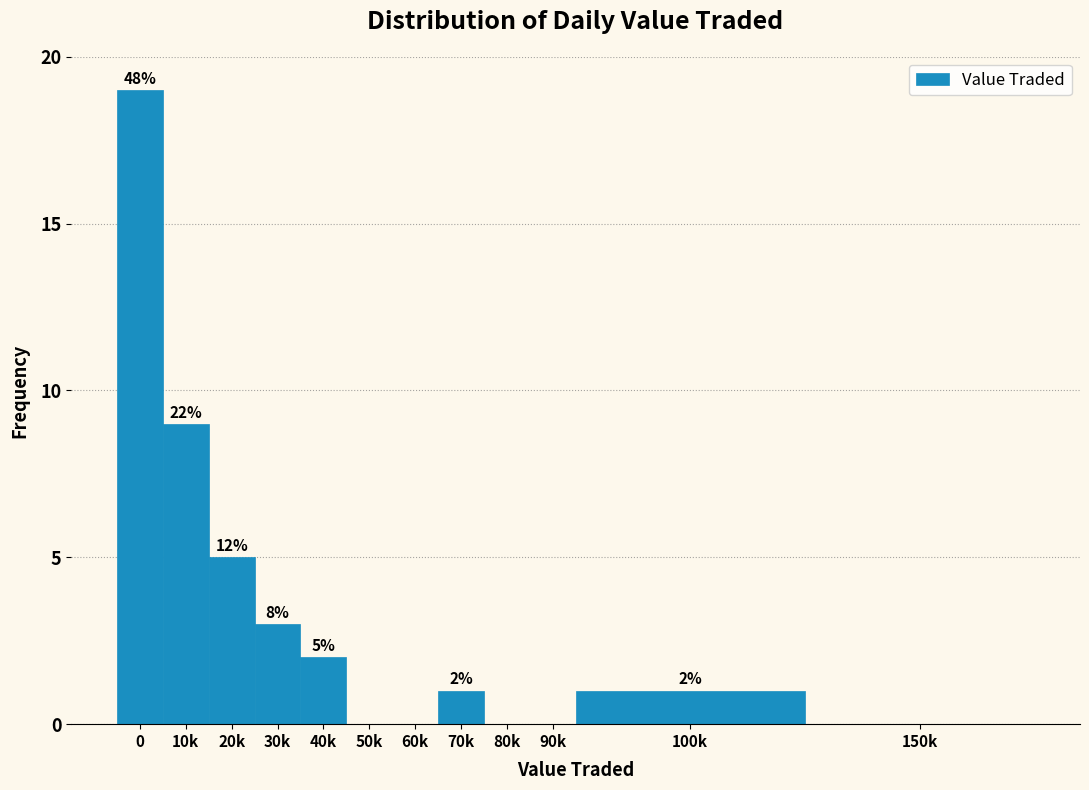

Are the bars horizontal?

No